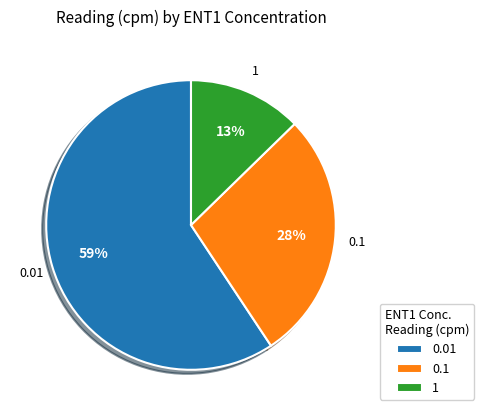

Which slice represents more than half of the pie?

0.01